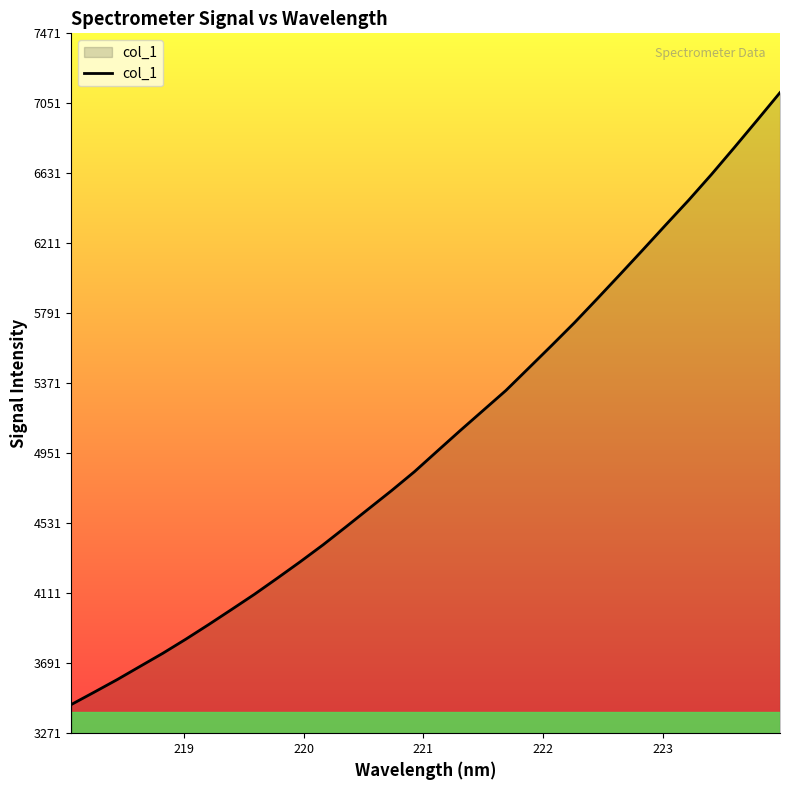

What is the minimum value shown in the chart?

3442.8